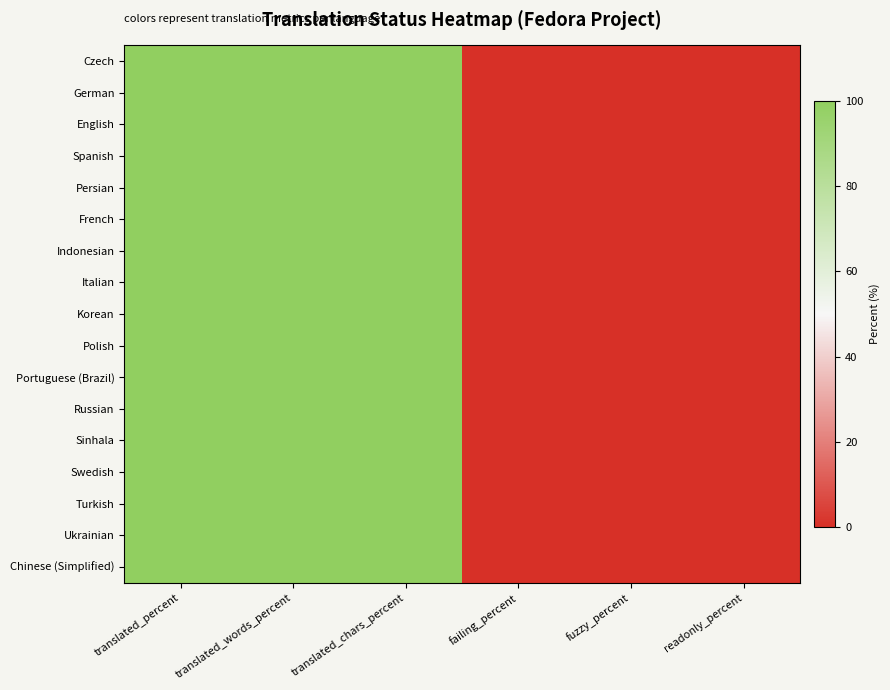

Reading right to left, transcribe all the data shown in this chart.

Czech: readonly_percent=0	fuzzy_percent=0	failing_percent=0	translated_chars_percent=100	translated_words_percent=100	translated_percent=100
German: readonly_percent=0	fuzzy_percent=0	failing_percent=0	translated_chars_percent=100	translated_words_percent=100	translated_percent=100
English: readonly_percent=0	fuzzy_percent=0	failing_percent=0	translated_chars_percent=100	translated_words_percent=100	translated_percent=100
Spanish: readonly_percent=0	fuzzy_percent=0	failing_percent=0	translated_chars_percent=100	translated_words_percent=100	translated_percent=100
Persian: readonly_percent=0	fuzzy_percent=0	failing_percent=0	translated_chars_percent=100	translated_words_percent=100	translated_percent=100
French: readonly_percent=0	fuzzy_percent=0	failing_percent=0	translated_chars_percent=100	translated_words_percent=100	translated_percent=100
Indonesian: readonly_percent=0	fuzzy_percent=0	failing_percent=0	translated_chars_percent=100	translated_words_percent=100	translated_percent=100
Italian: readonly_percent=0	fuzzy_percent=0	failing_percent=0	translated_chars_percent=100	translated_words_percent=100	translated_percent=100
Korean: readonly_percent=0	fuzzy_percent=0	failing_percent=0	translated_chars_percent=100	translated_words_percent=100	translated_percent=100
Polish: readonly_percent=0	fuzzy_percent=0	failing_percent=0	translated_chars_percent=100	translated_words_percent=100	translated_percent=100
Portuguese (Brazil): readonly_percent=0	fuzzy_percent=0	failing_percent=0	translated_chars_percent=100	translated_words_percent=100	translated_percent=100
Russian: readonly_percent=0	fuzzy_percent=0	failing_percent=0	translated_chars_percent=100	translated_words_percent=100	translated_percent=100
Sinhala: readonly_percent=0	fuzzy_percent=0	failing_percent=0	translated_chars_percent=100	translated_words_percent=100	translated_percent=100
Swedish: readonly_percent=0	fuzzy_percent=0	failing_percent=0	translated_chars_percent=100	translated_words_percent=100	translated_percent=100
Turkish: readonly_percent=0	fuzzy_percent=0	failing_percent=0	translated_chars_percent=100	translated_words_percent=100	translated_percent=100
Ukrainian: readonly_percent=0	fuzzy_percent=0	failing_percent=0	translated_chars_percent=100	translated_words_percent=100	translated_percent=100
Chinese (Simplified): readonly_percent=0	fuzzy_percent=0	failing_percent=0	translated_chars_percent=100	translated_words_percent=100	translated_percent=100